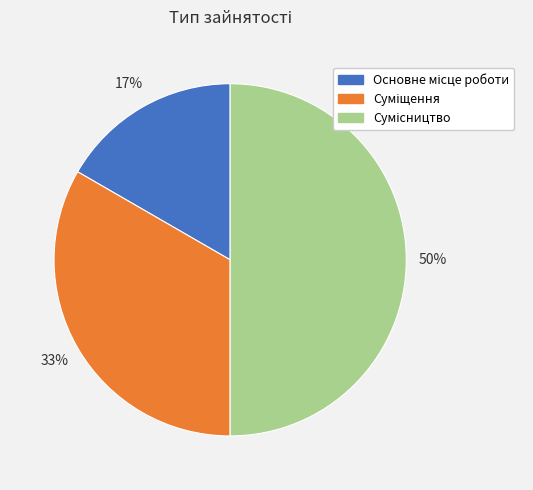

To the nearest percent, what is the average slice percentage?

33%